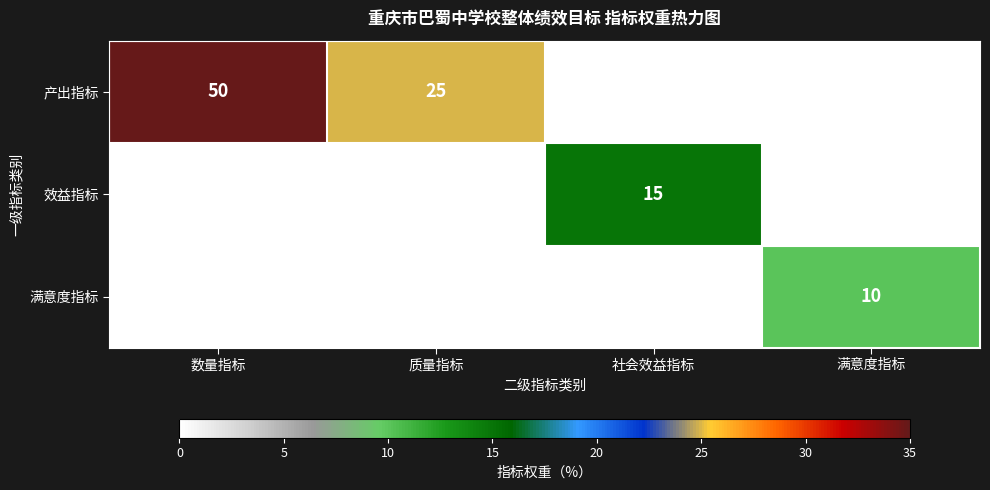

How many data points in 效益指标 are above 0?

1